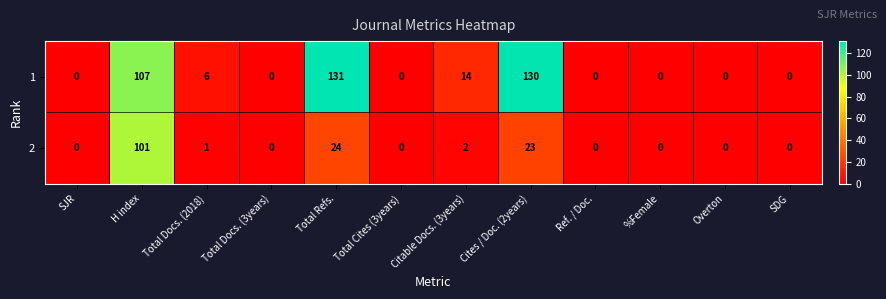

Which series changed the most between Total Docs. (2018) and Cites / Doc. (2years)?

1